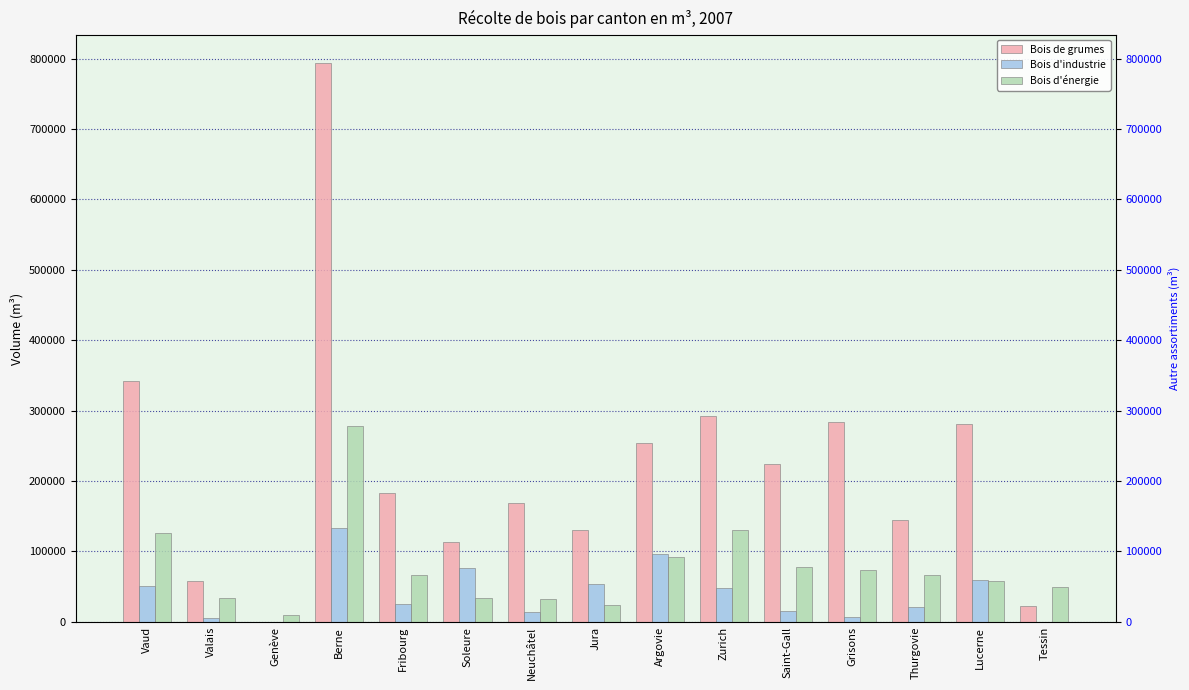

At which label does Bois d'énergie reach its minimum?

Genève